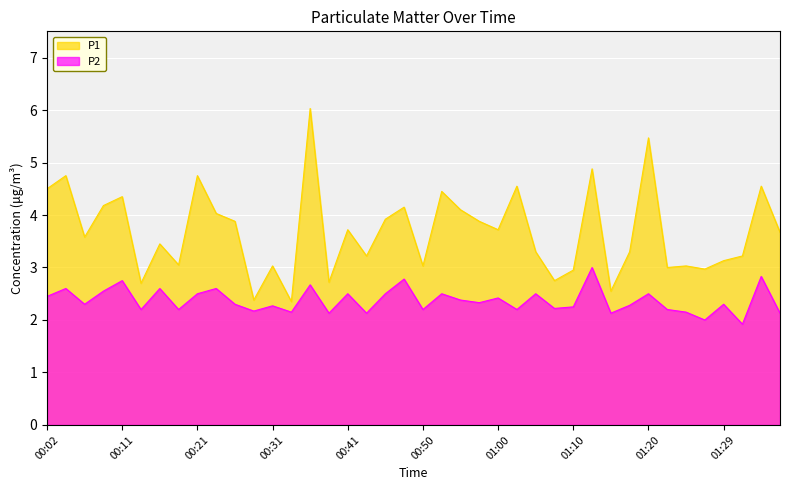

Which series has the largest total across all categories?

P1